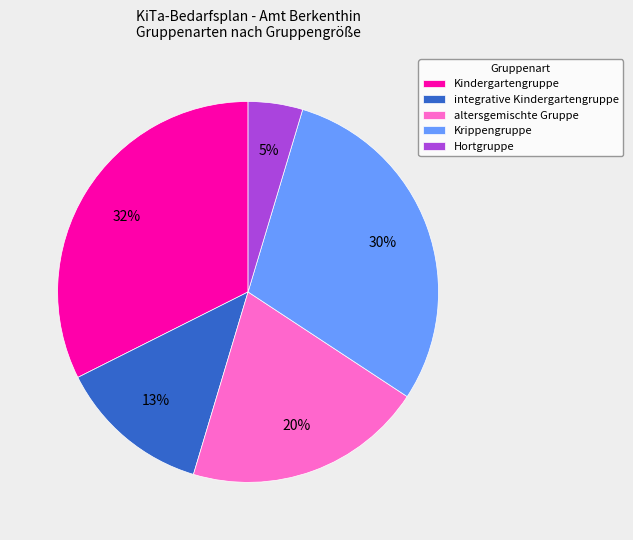

To the nearest percent, what portion does Krippengruppe represent?

30%